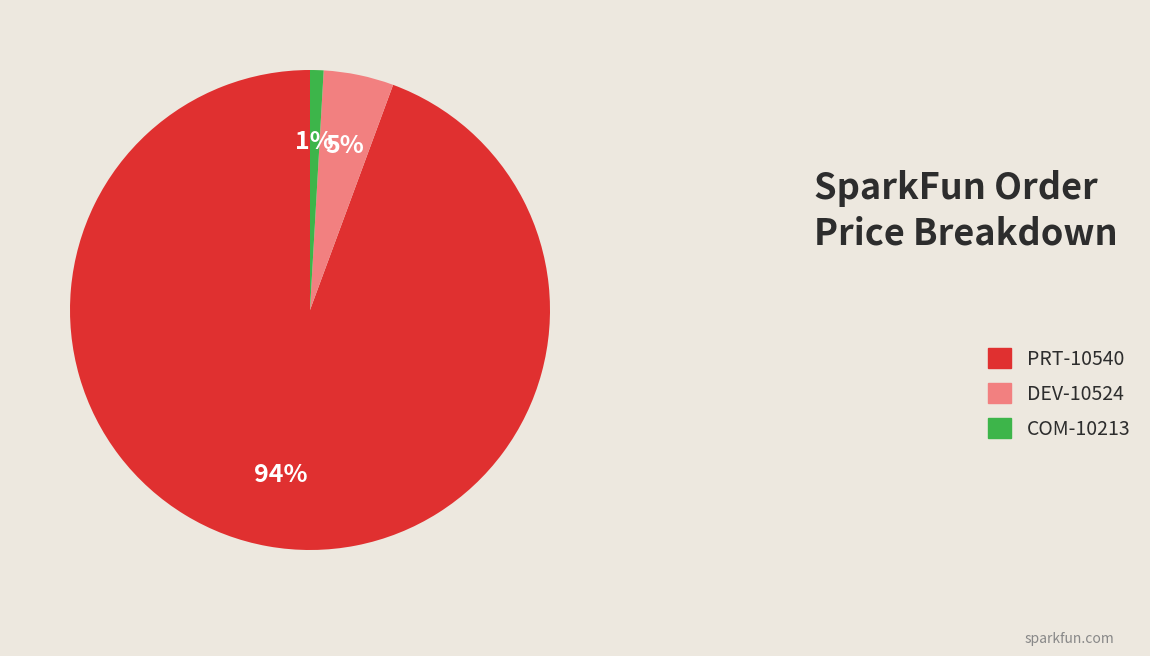

To the nearest percent, what is the difference between the largest and smallest slice percentages?

93%